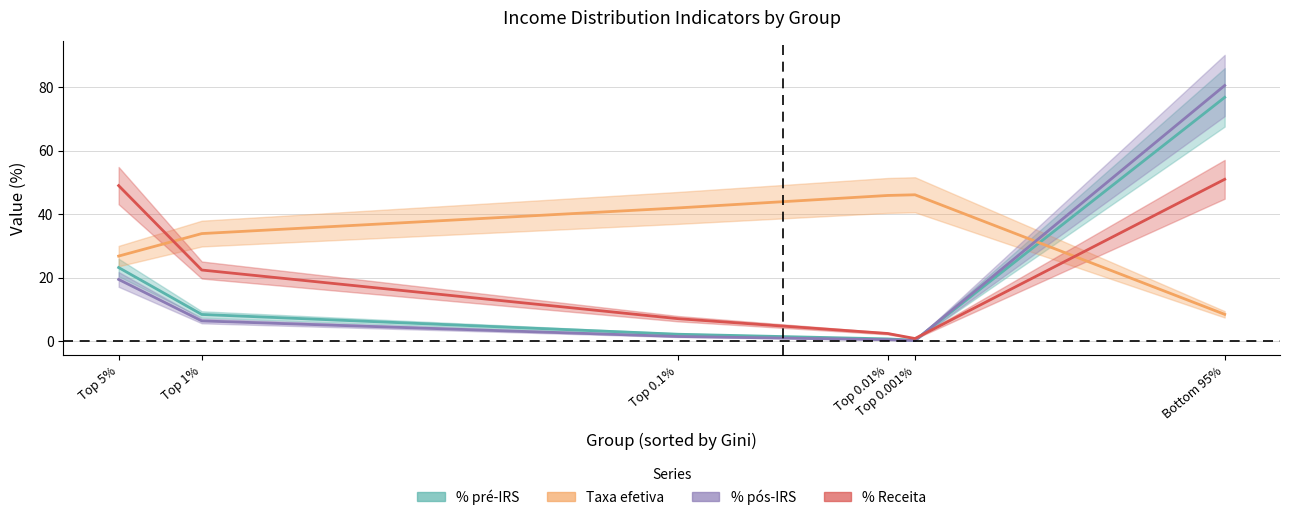

What is the spread (max minus min) of values at Top 0.001%?

46.0